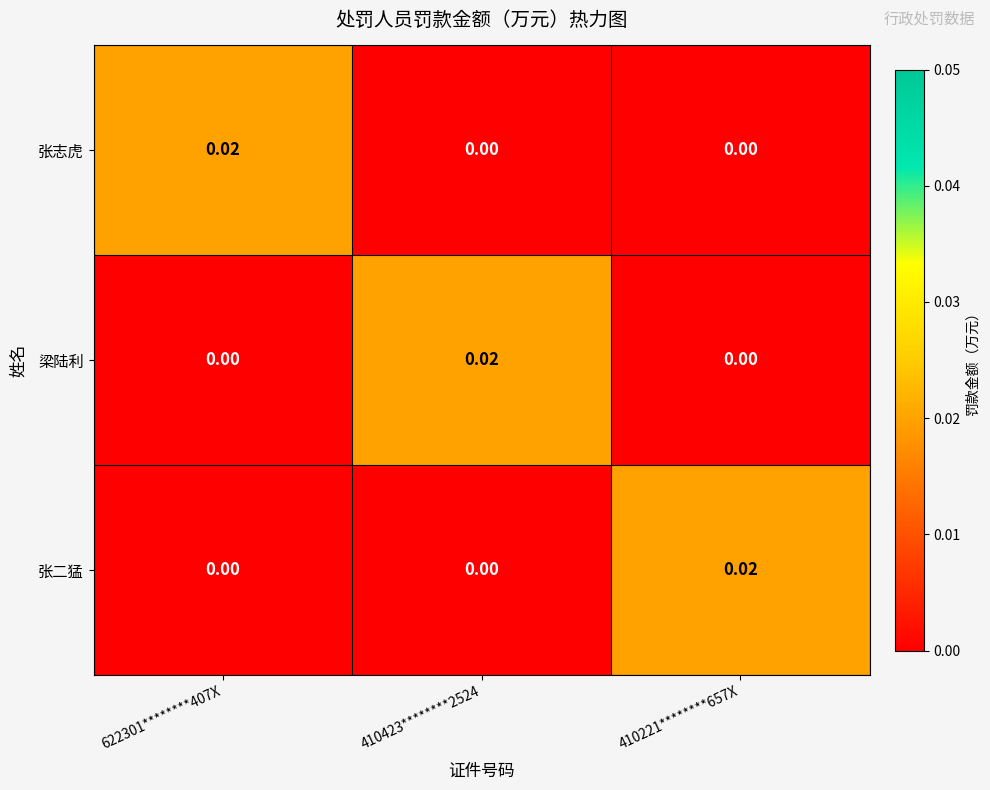

Is the value of 张二猛 at 622301********407X greater than the value of 梁陆利 at 410423********2524?

No